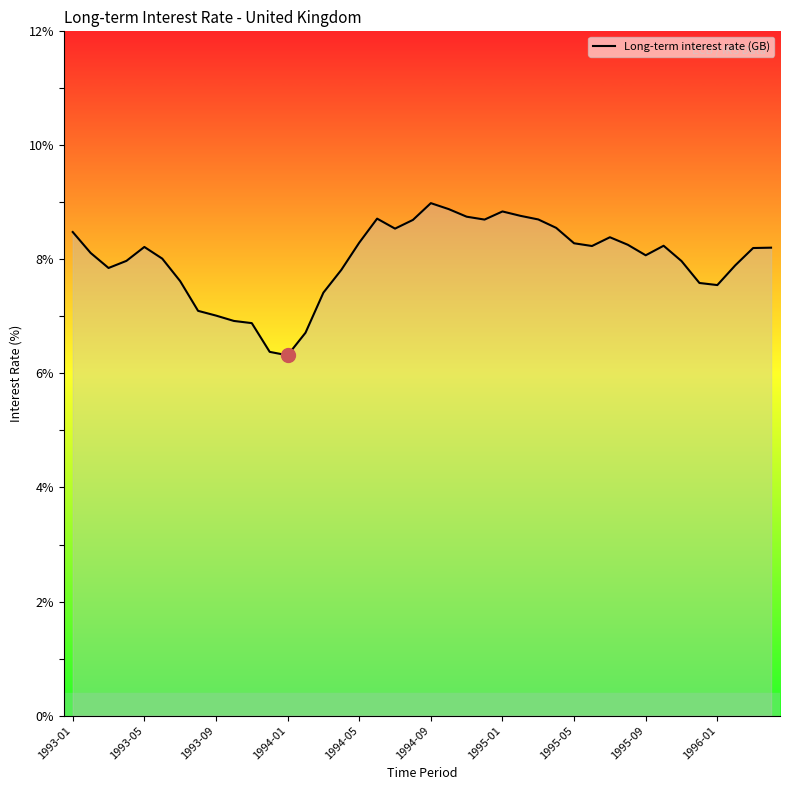

What is the smallest value displayed?

6.3